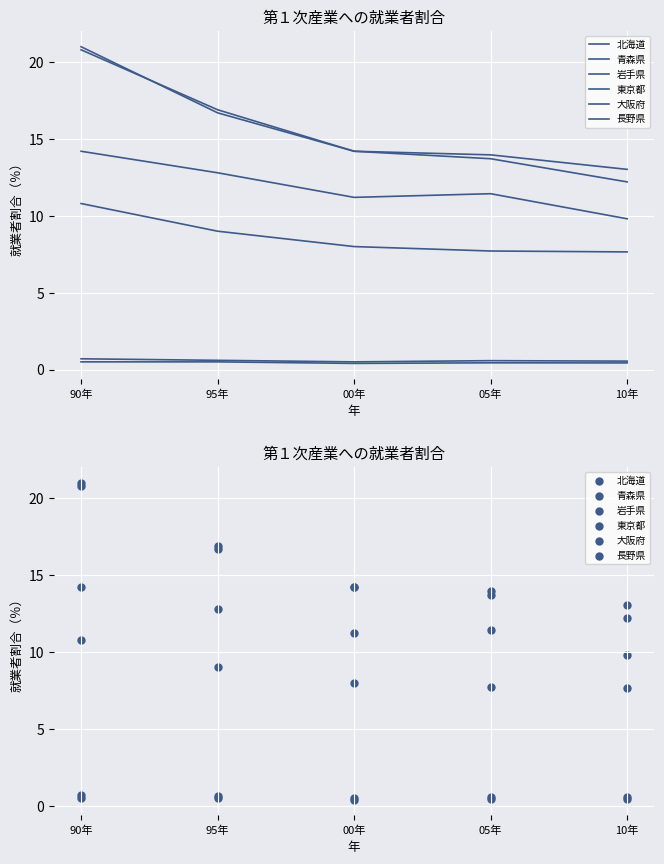

At which category is the sum across all series the highest?

90年